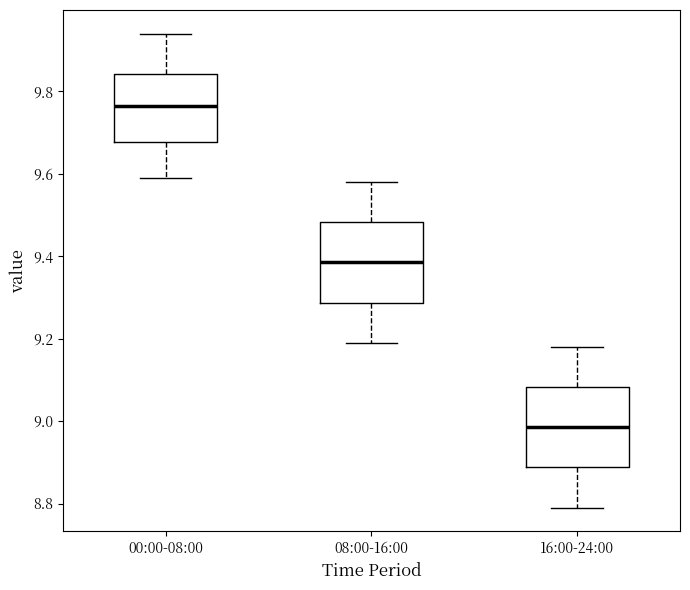

Which box's median line is the lowest?

16:00-24:00